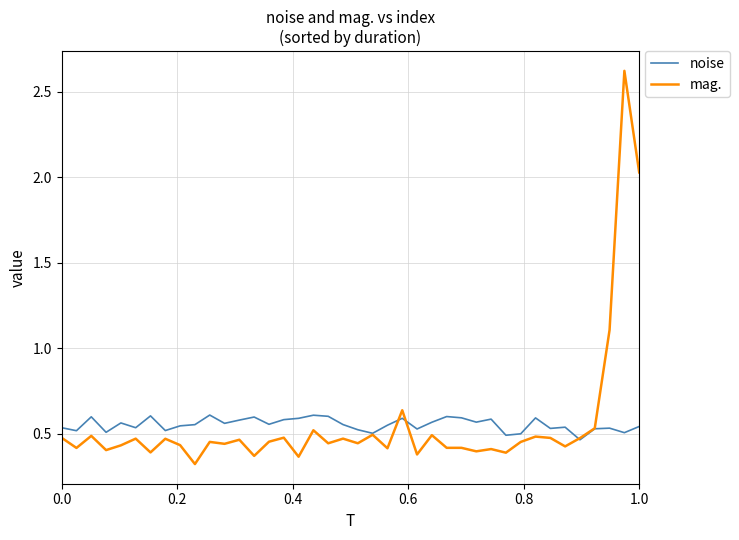

In mag., how many points are lower than both neighbors (excluding endpoints)?

14